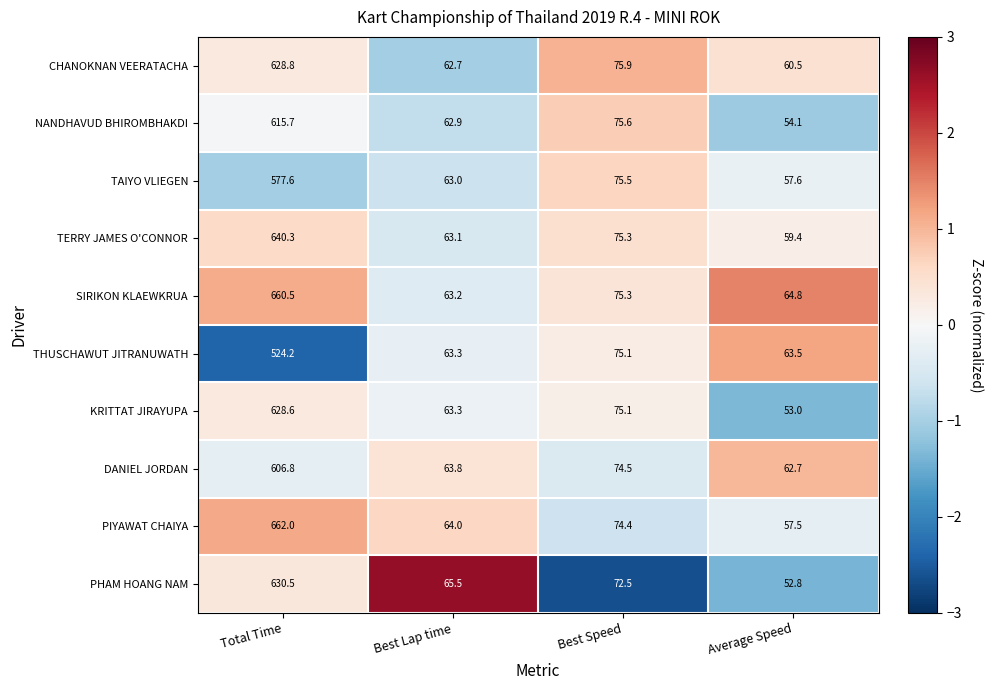

What is the difference between the maximum and minimum values in the NANDHAVUD BHIROMBHAKDI series?

561.6